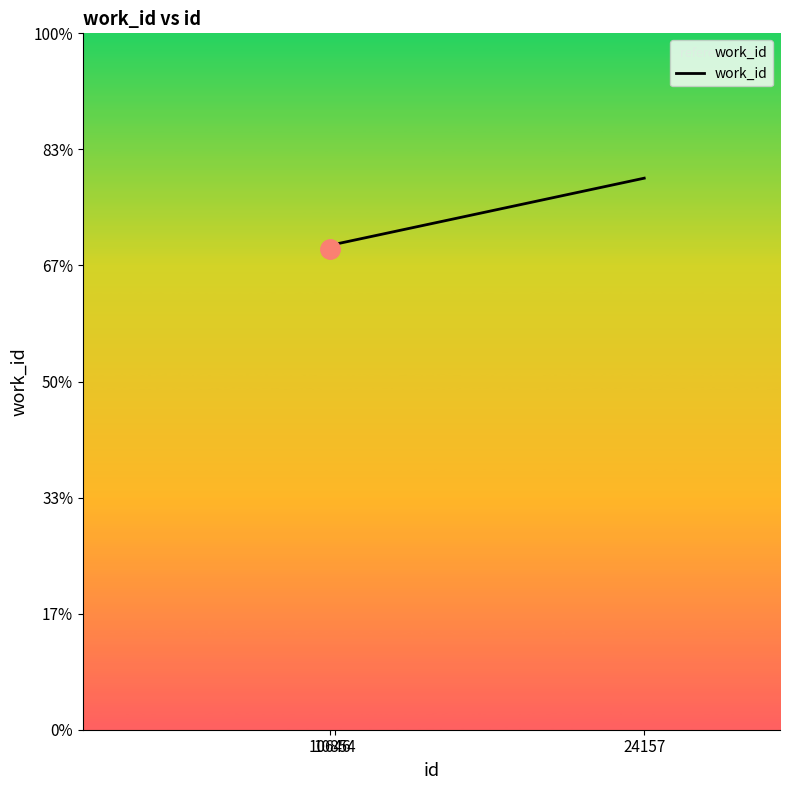

What is the change in value from 10646 to 24157?

+611